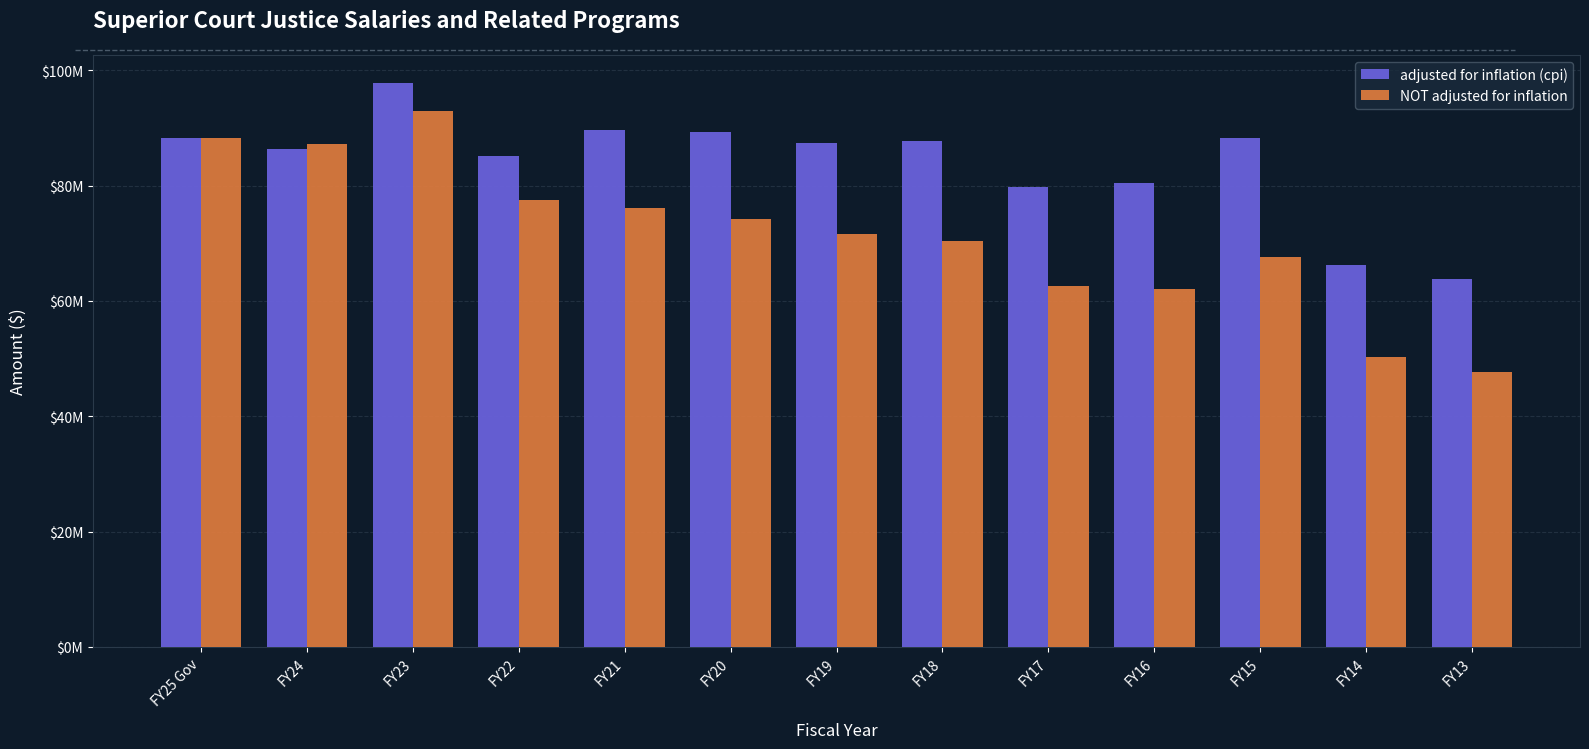

Are the bars grouped side by side (vs. stacked)?

Yes